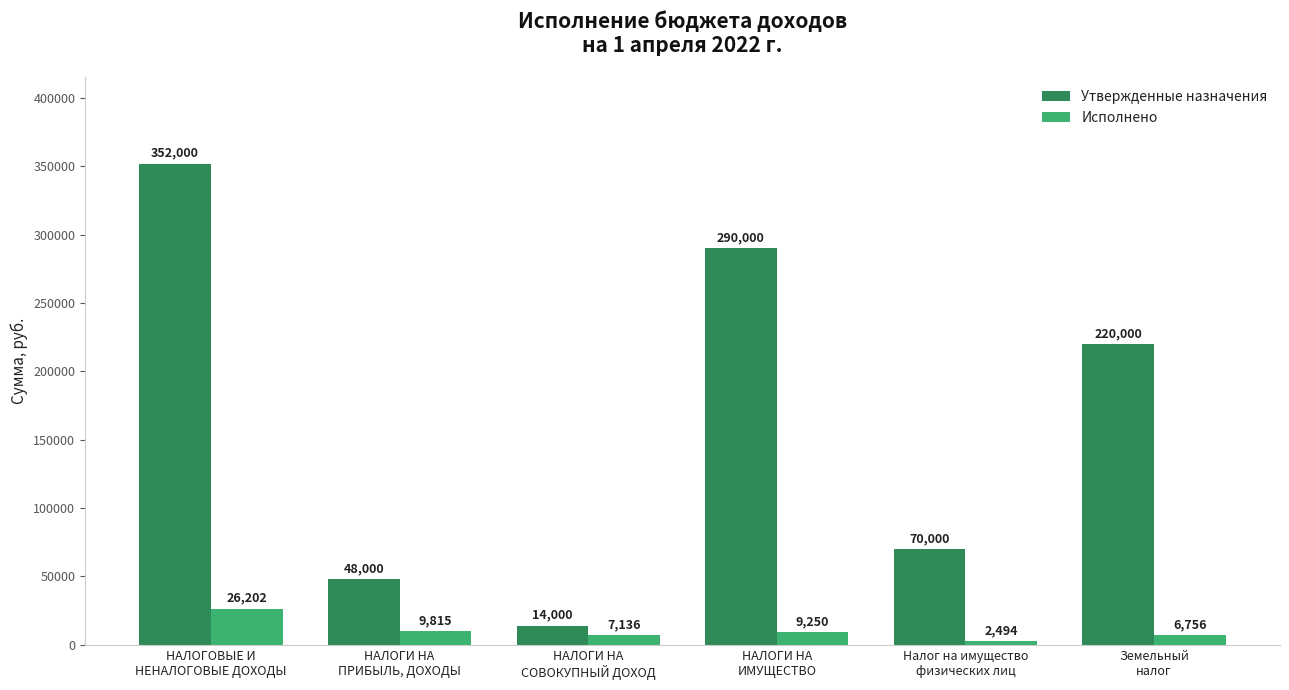

What is the minimum value shown in the chart?

2493.6